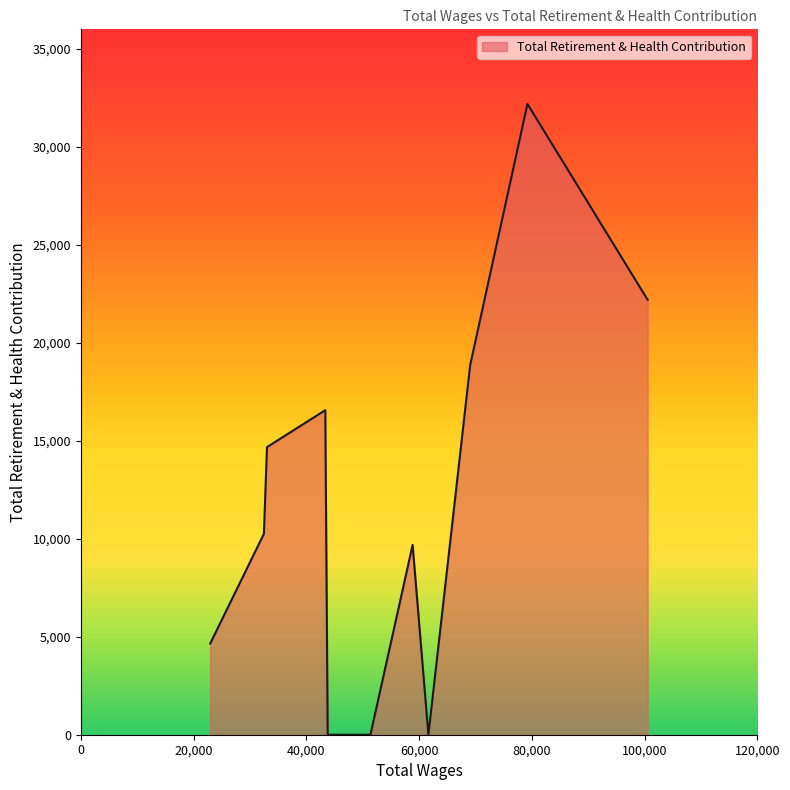

Where is the first local minimum?

61665.0